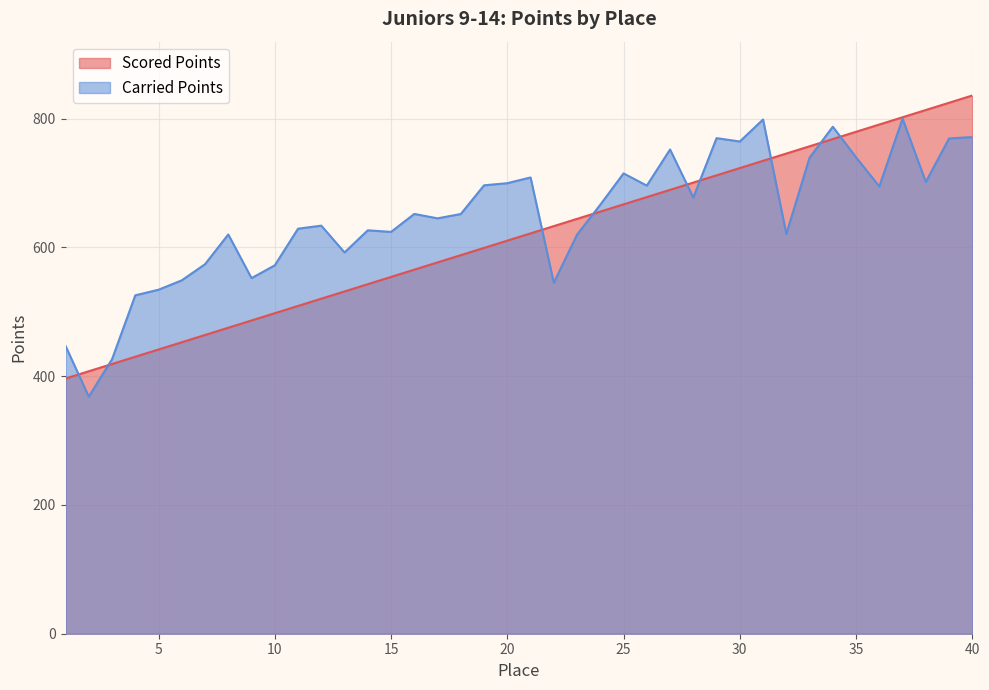

The Carried Points series shows 992.3 at 10. True or false?

False